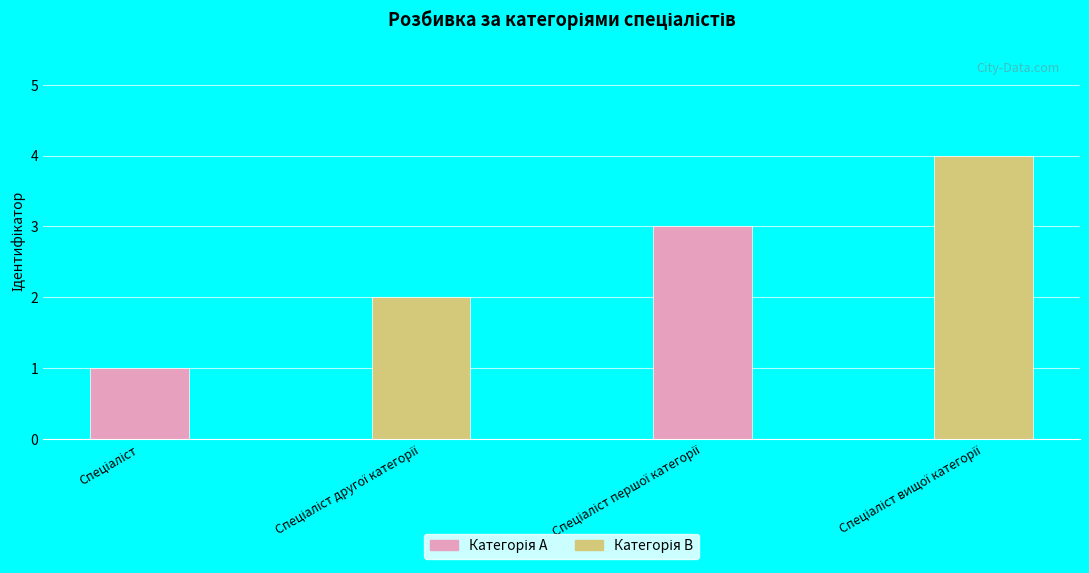

What is the minimum value shown in the chart?

1